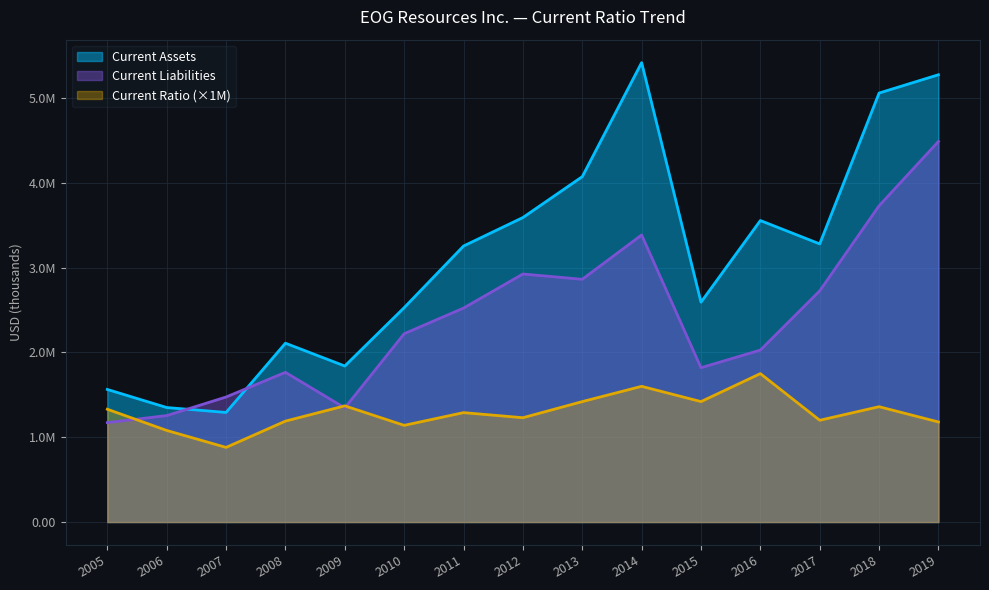

Reading right to left, extract all data points from this chart.

Current Assets: 5273339	5057390	3279108	3554603	2592244	5416021	4072015	3589884	3253938	2527446	1839541	2108451	1292039	1350080	1563238
Current Liabilities: 4486988	3728364	2725542	2027291	1819287	3384308	2861716	2924058	2522319	2220099	1345560	1764916	1474170	1255012	1172041
Current Ratio: 1180000	1360000	1200000	1750000	1420000	1600000	1420000	1230000	1290000	1140000	1370000	1190000	880000	1080000	1330000